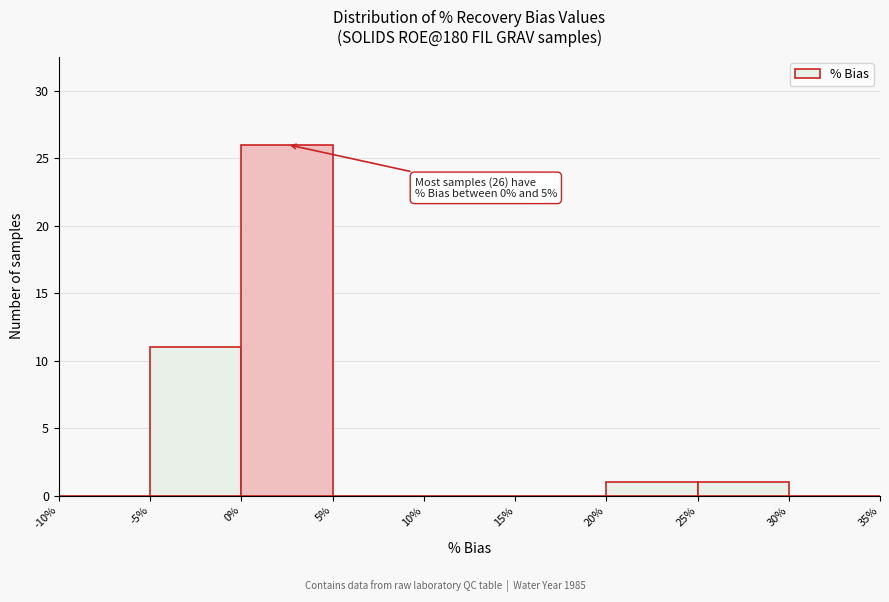

Over which range of the x-axis is the bar tallest?

0% to 5%